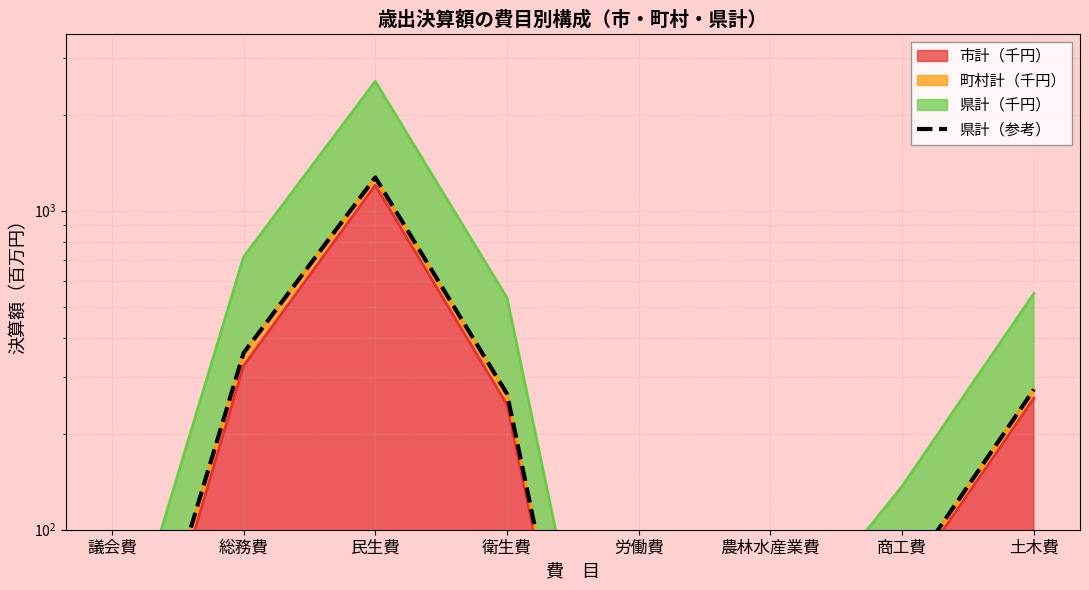

What is the value of the 7th point from the left?

68.4